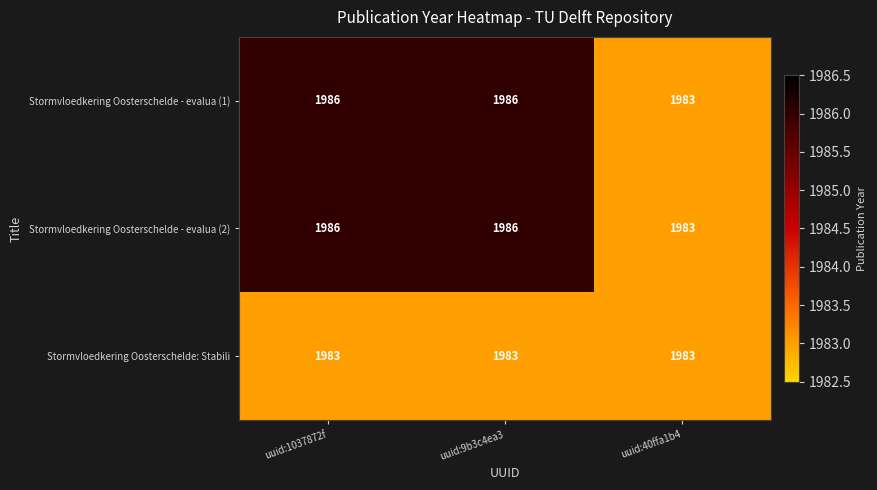

What is the difference between the highest and lowest values at uuid:1037872f?

3